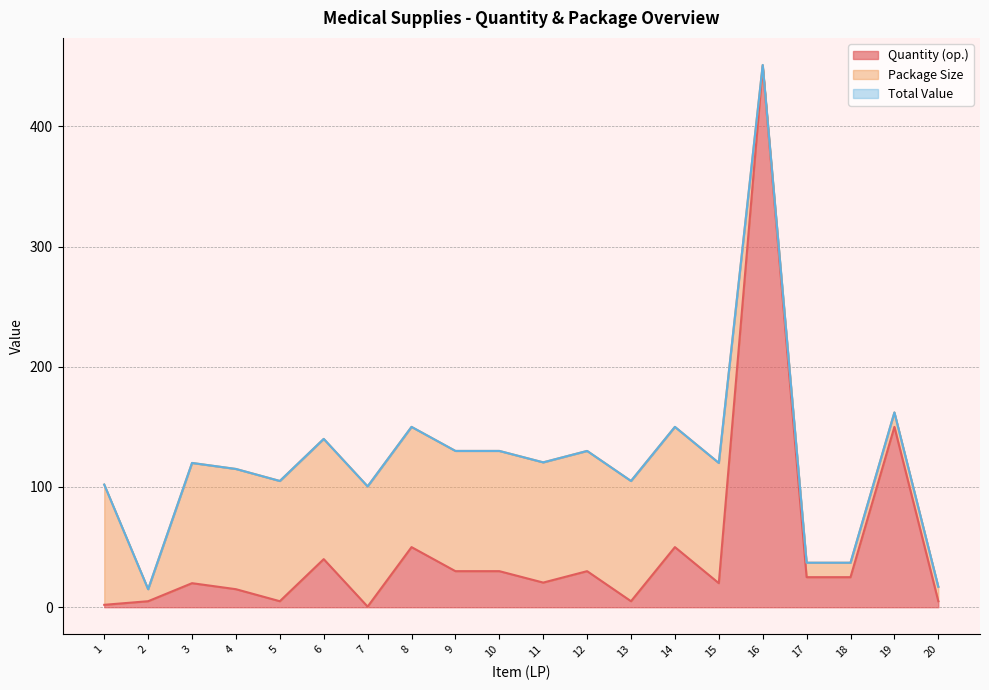

How many values in the Quantity (op.) series exceed 25?

8